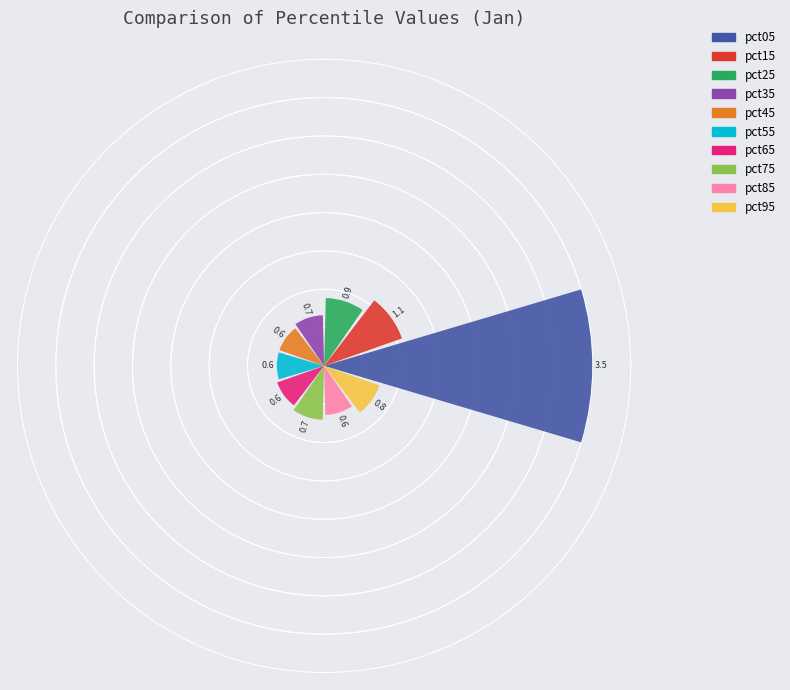

How many categories are shown in the chart?

10